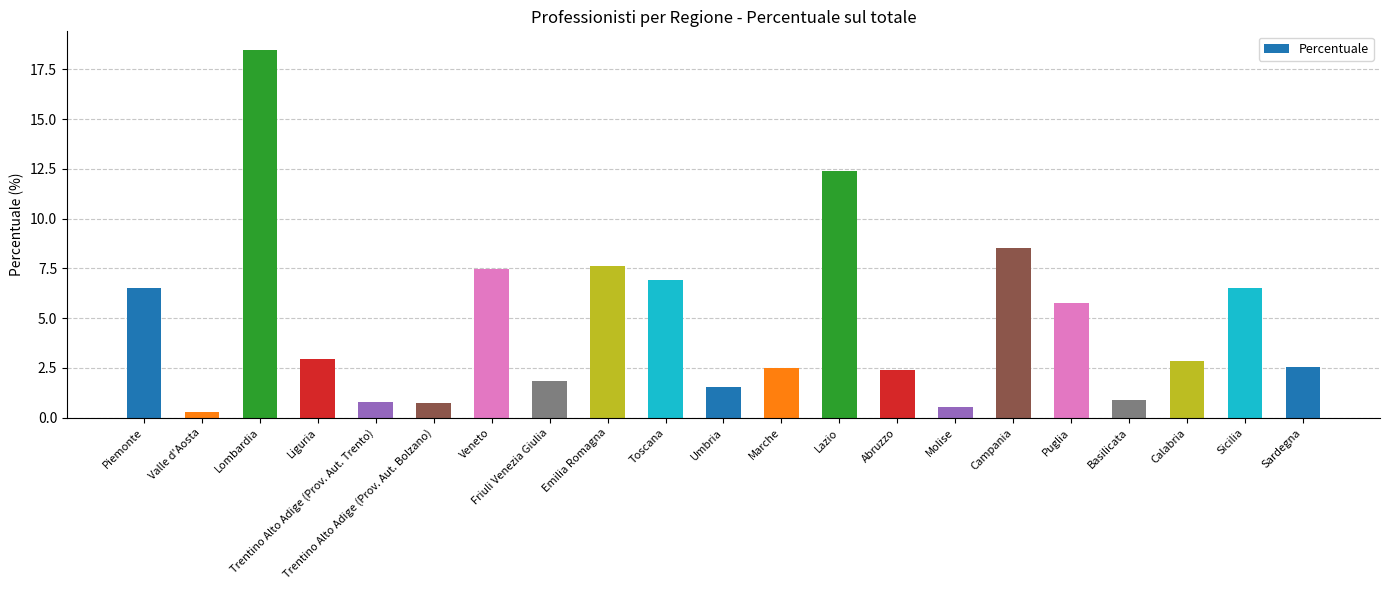

Approximately how many times larger is the value at Sicilia compared to Marche?

2.6